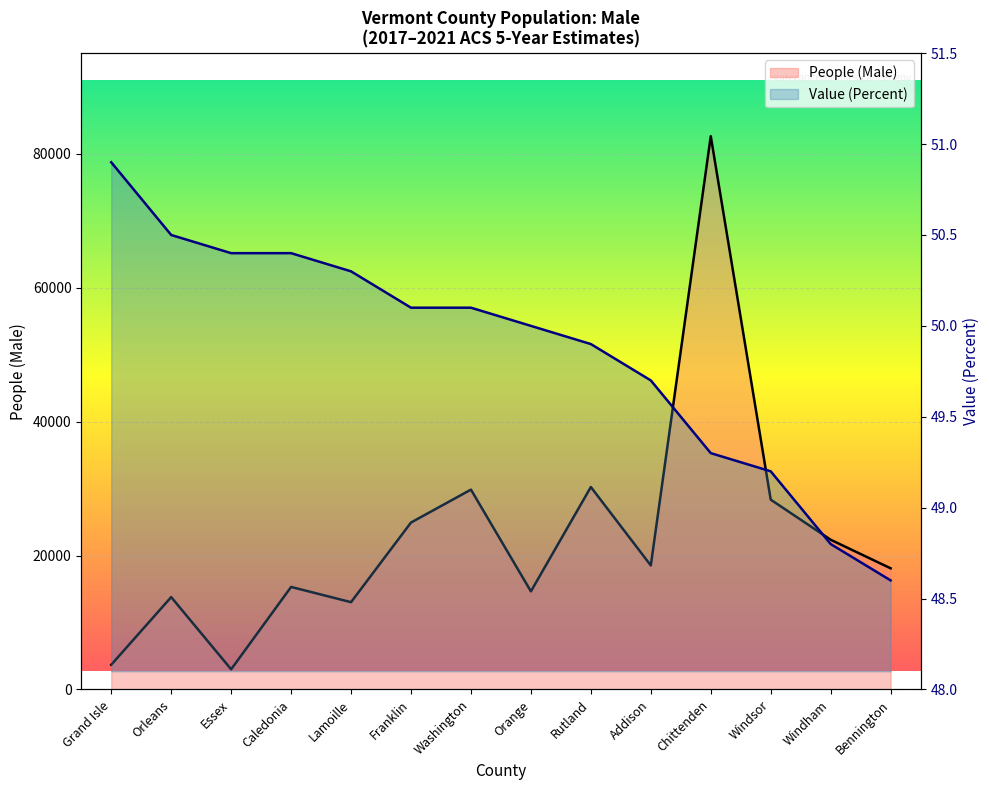

True or false: Value (Percent) and People (Male) intersect in this chart.

False